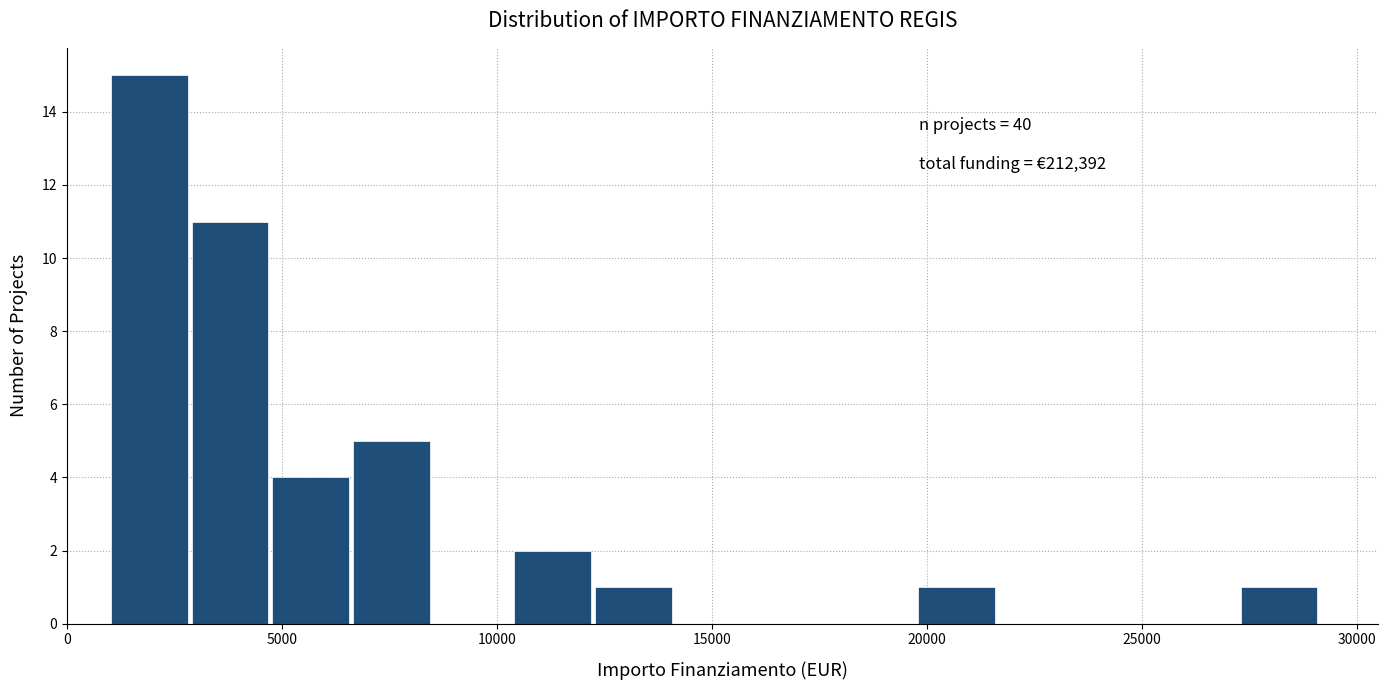

Read against the x-axis, roughly where is the centre of the tallest bar?

2000